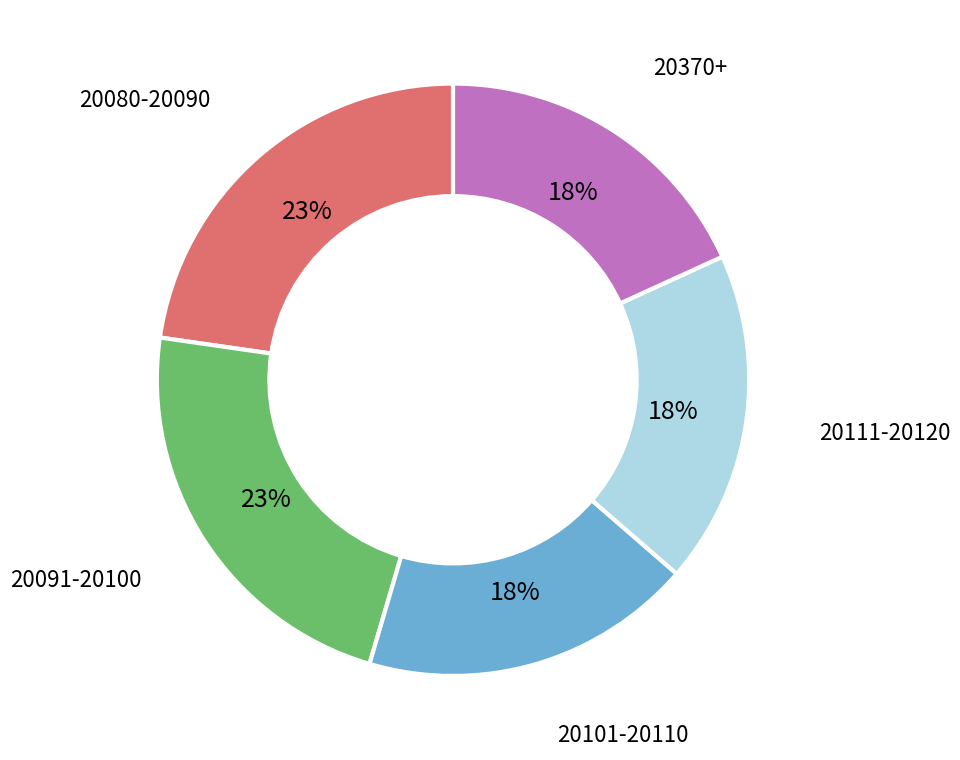

To the nearest percent, what is the difference between the largest and smallest slice percentages?

5%